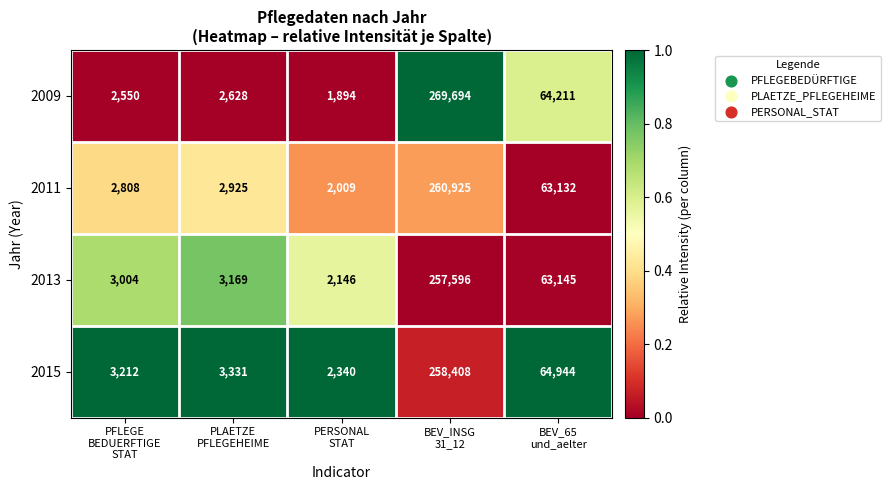

How many data points in 2013 are less than 3169?

2